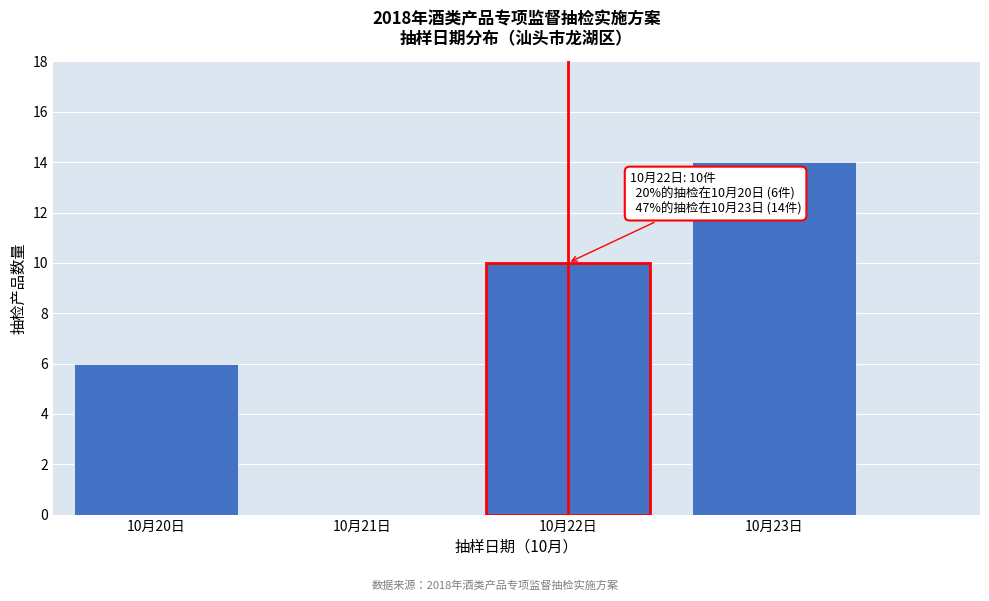

Reading right to left, what are all the values shown in this chart?

10月23日=14	10月22日=10	10月21日=0	10月20日=6